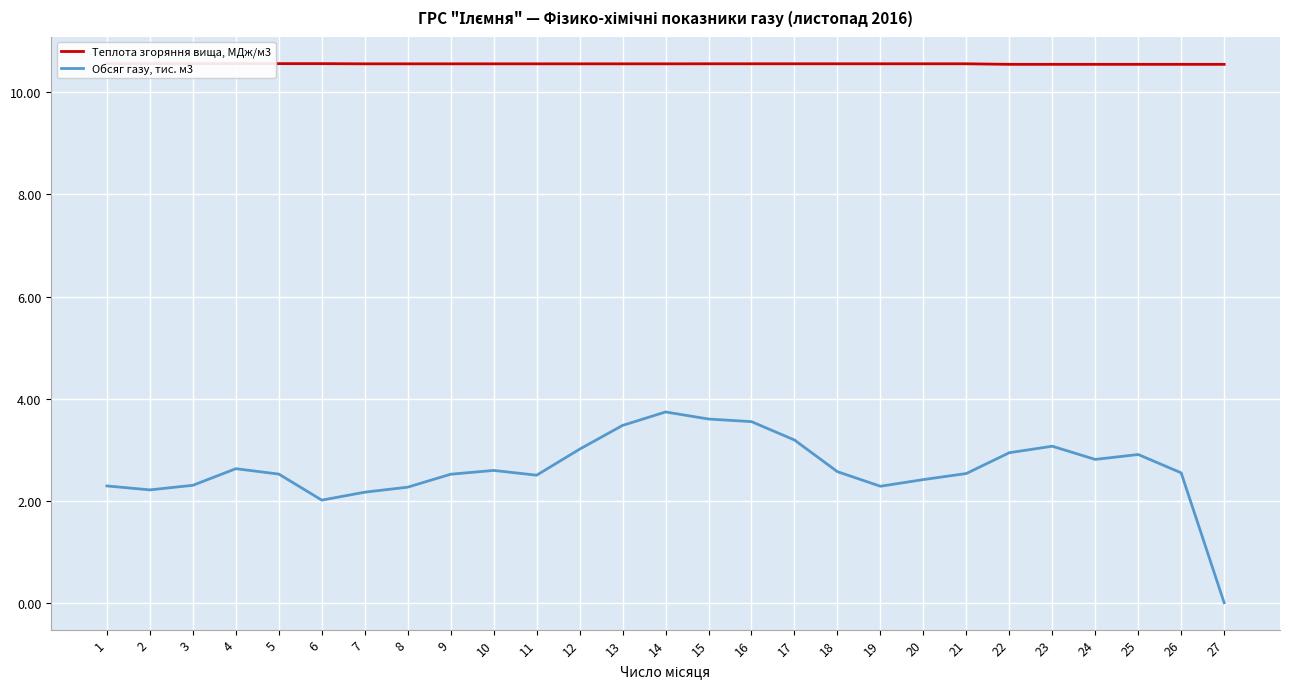

What is the sum of the Обсяг газу, тис. м3 values at 24 and 6?

4.8